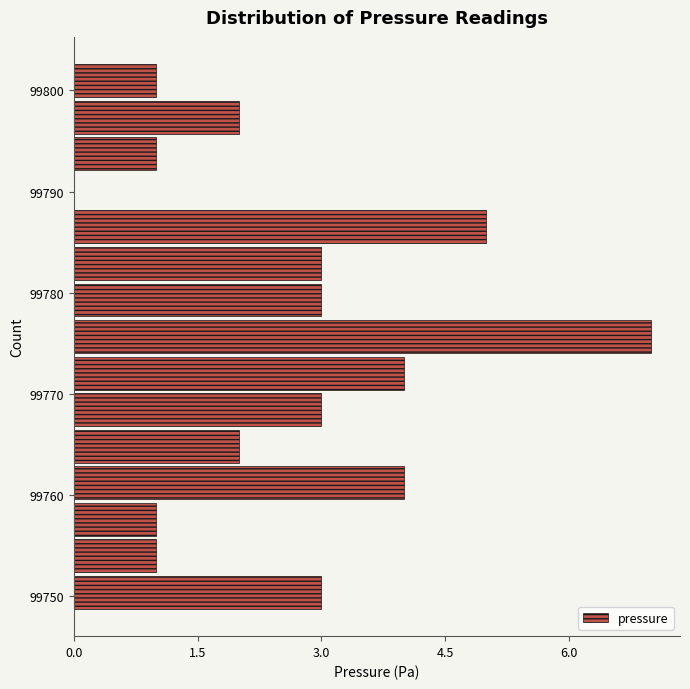

Read against the y-axis, roughly where is the centre of the longest bar?

99776